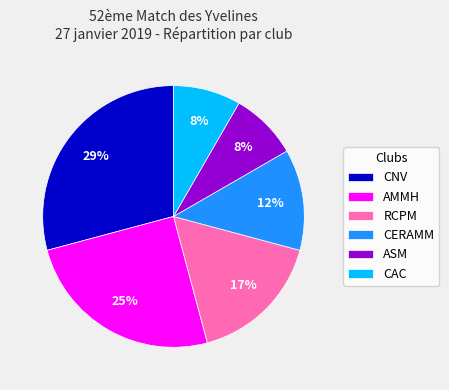

Combined, do ASM and CAC account for over 50%?

No